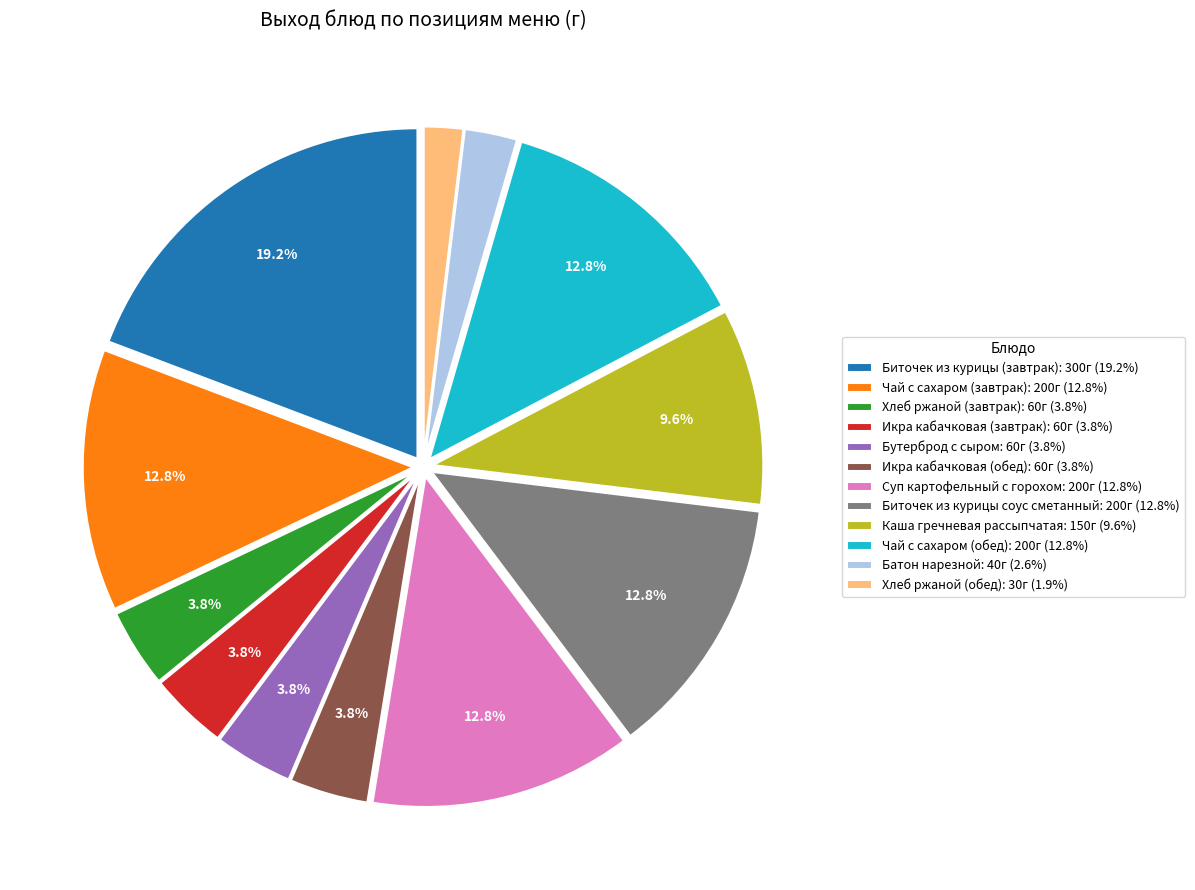

Count the number of slices in the pie.

12